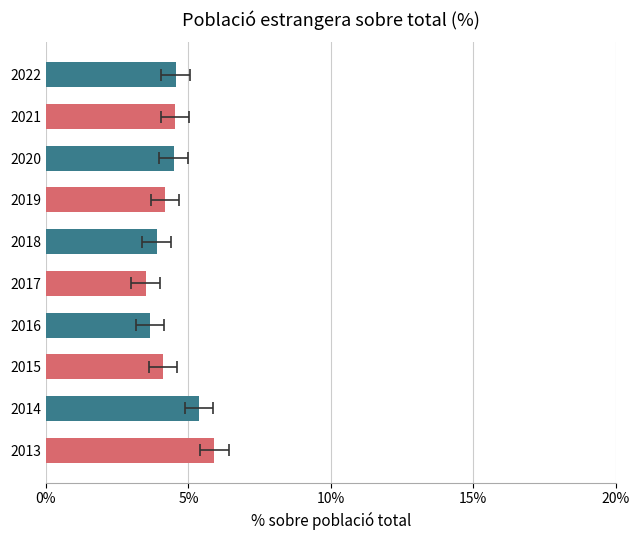

What is the value of the 10th bar from the left?

4.5